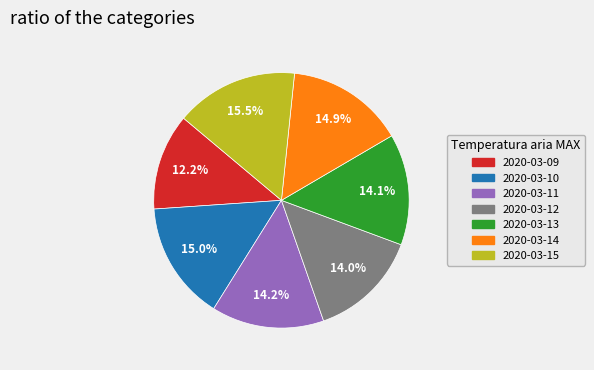

To the nearest percent, what is the combined percentage of 2020-03-12 and 2020-03-11?

28%